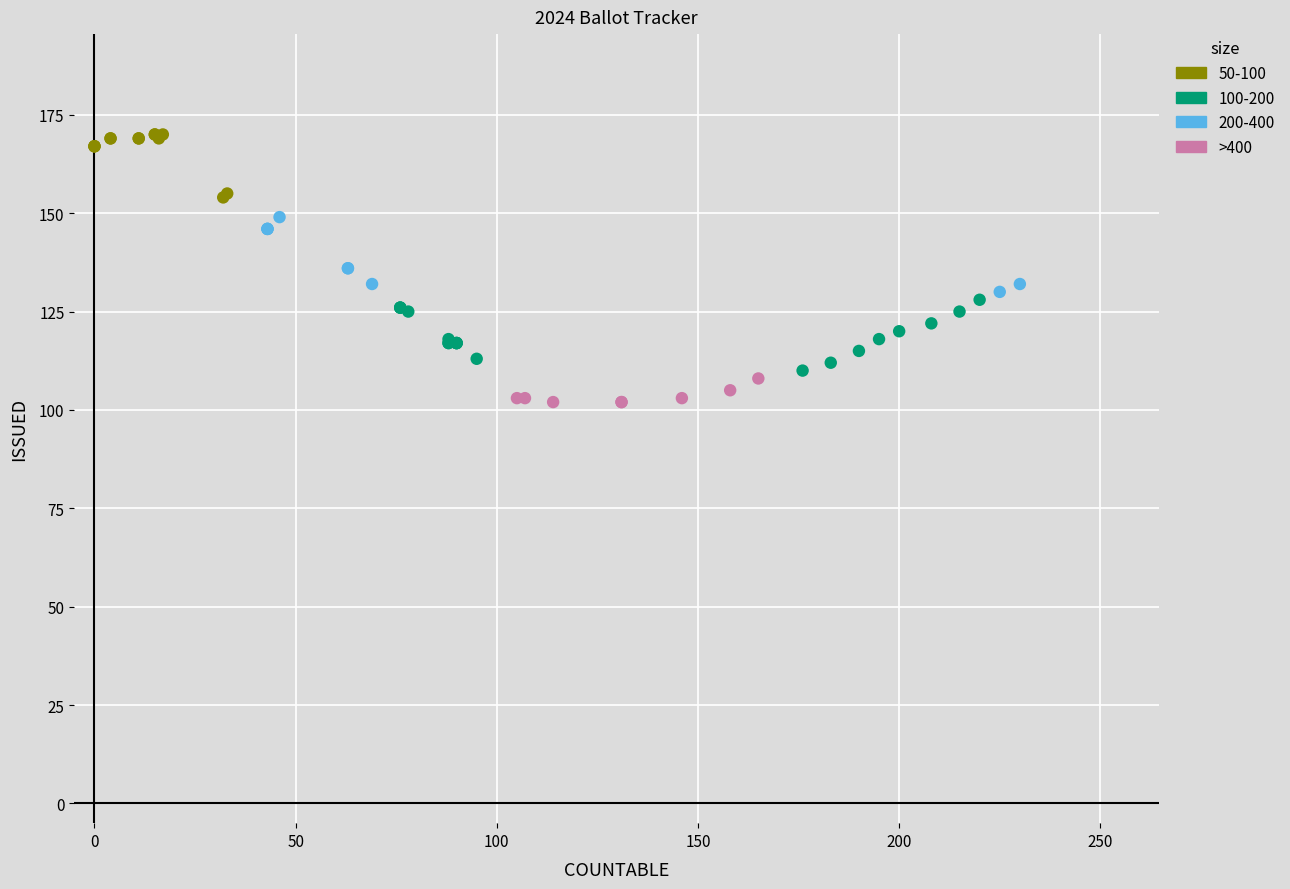

Which series contains the highest Y value?

50-100